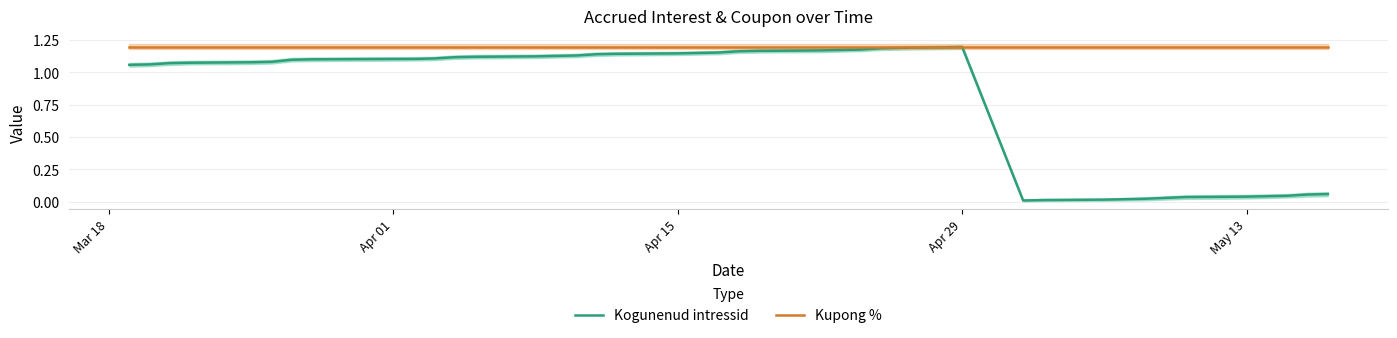

True or false: Kogunenud intressid and Kupong % intersect in this chart.

False